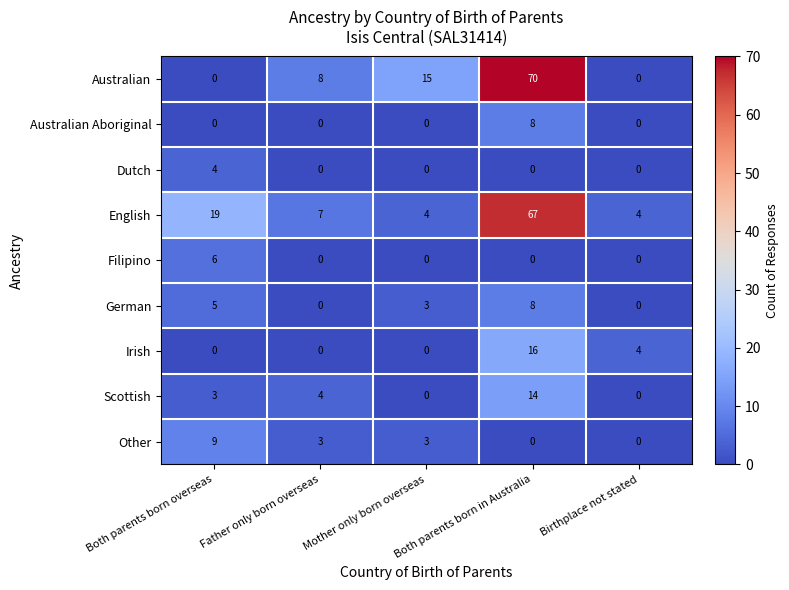

How many categories are shown in the chart?

5